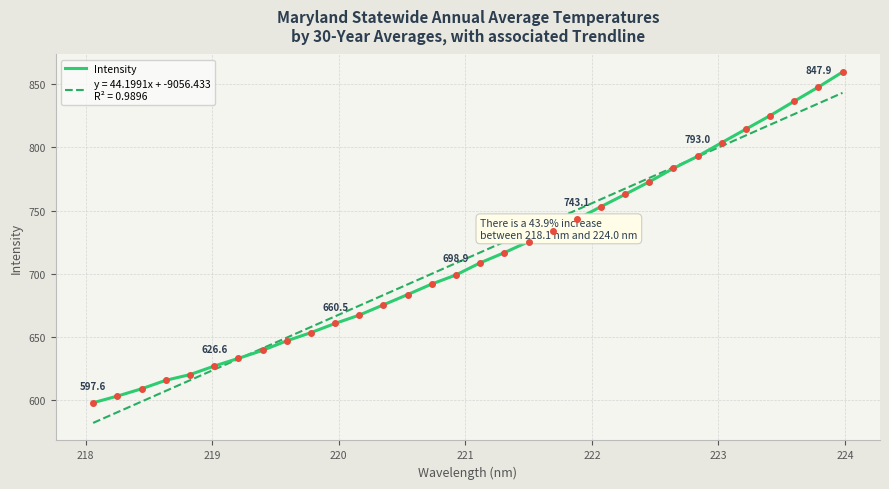

What is the maximum value shown in the chart?

859.8